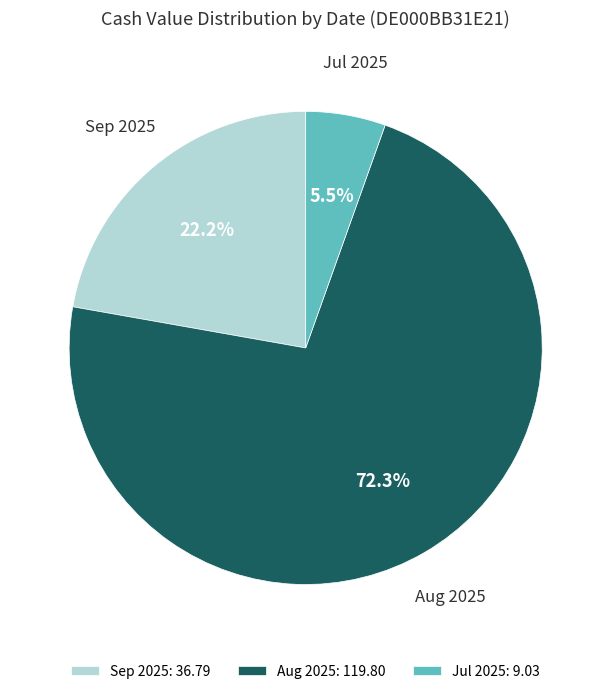

Do Sep 2025 and Jul 2025 together represent more than half of the pie?

No